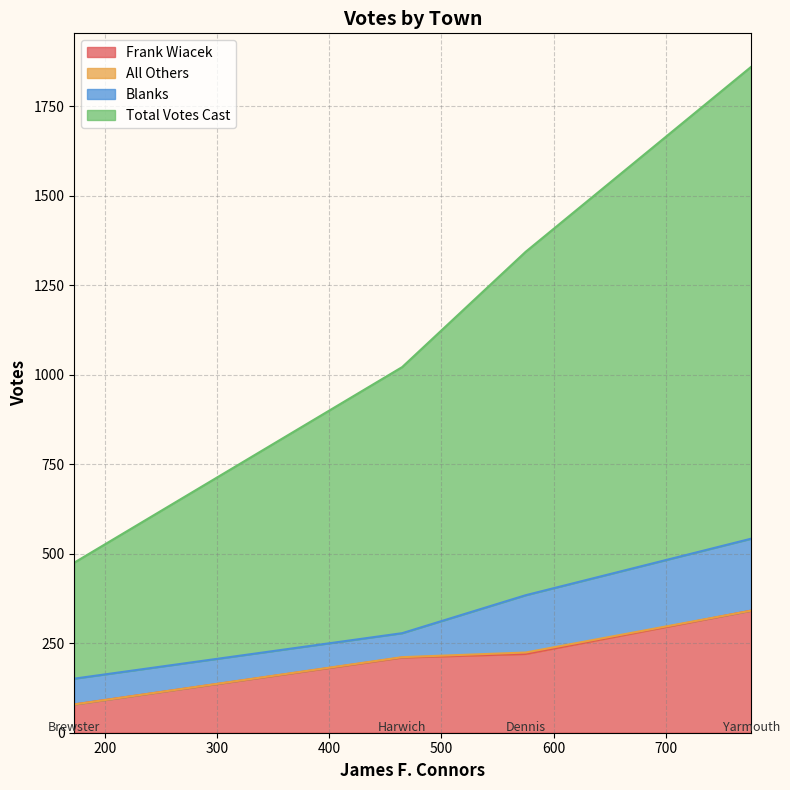

Where does the Total Votes Cast series first go above 959?

Yarmouth